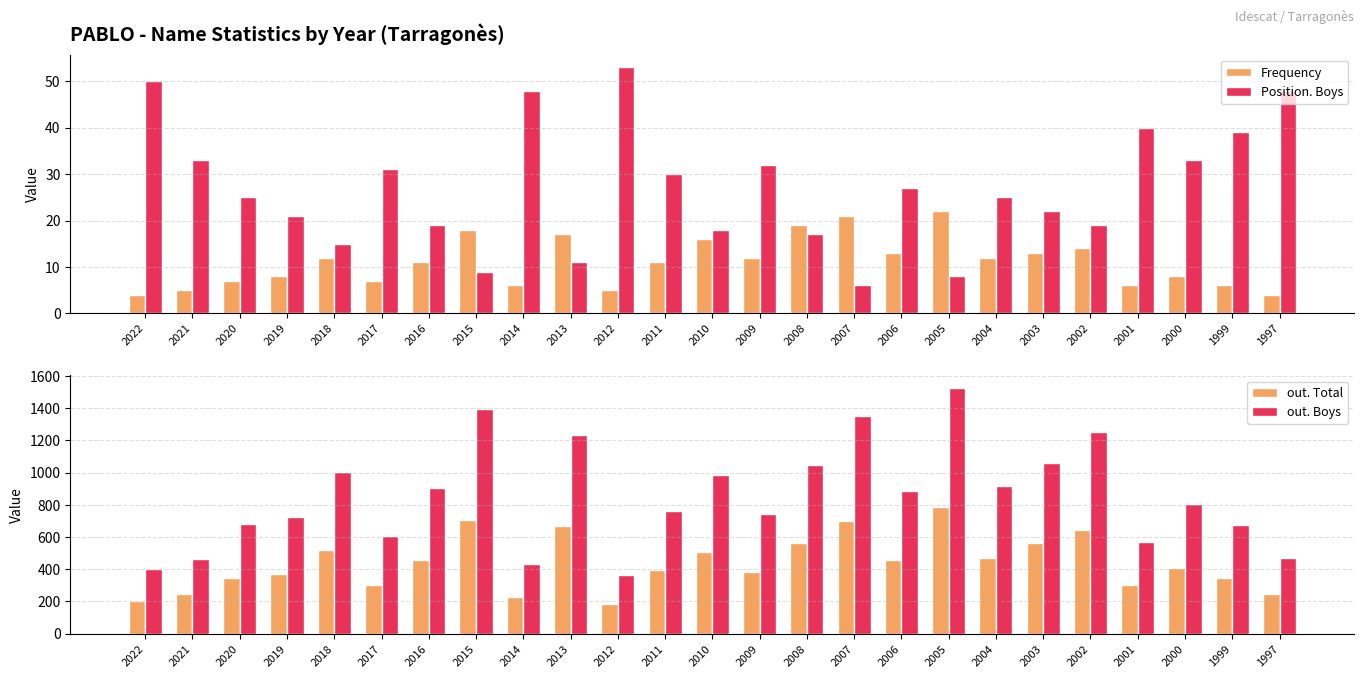

Reading left to right, extract all data points from this chart.

Frequency: 4	5	7	8	12	7	11	18	6	17	5	11	16	12	19	21	13	22	12	13	14	6	8	6	4
Position. Boys: 50	33	25	21	15	31	19	9	48	11	53	30	18	32	17	6	27	8	25	22	19	40	33	39	48
out. Total: 203	248	348	373	520	304	456	708	229	666	183	396	509	384	564	698	458	785	472	561	646	300	409	343	245
out. Boys: 400	464	680	727	1004	609	902	1392	433	1234	362	761	984	743	1046	1352	883	1527	915	1062	1251	569	805	676	472